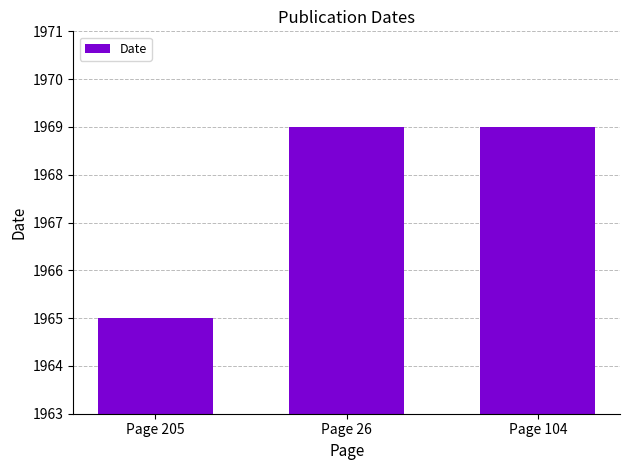

The chart shows a value of 1969 at Page 104. True or false?

True